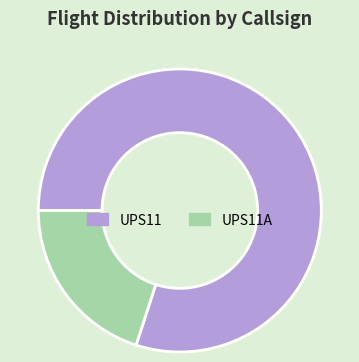

Which slice is the largest?

UPS11